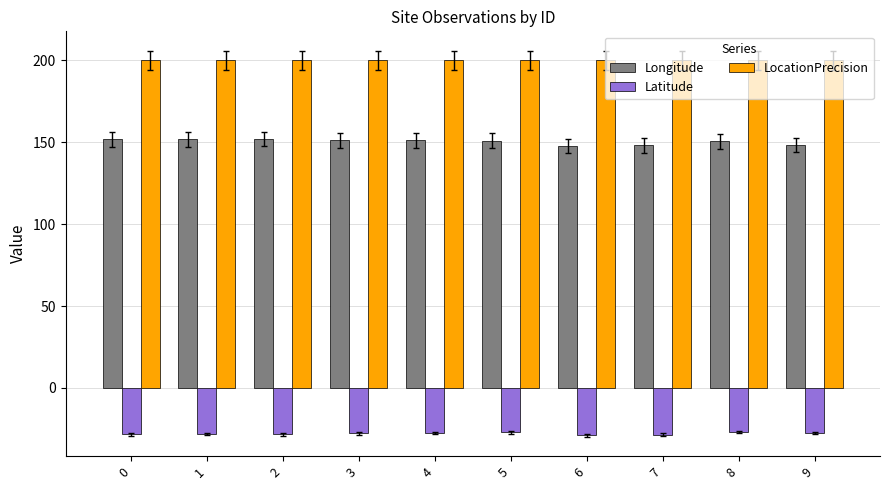

At 3, list the series in order from largest to smallest.

LocationPrecision, Longitude, Latitude